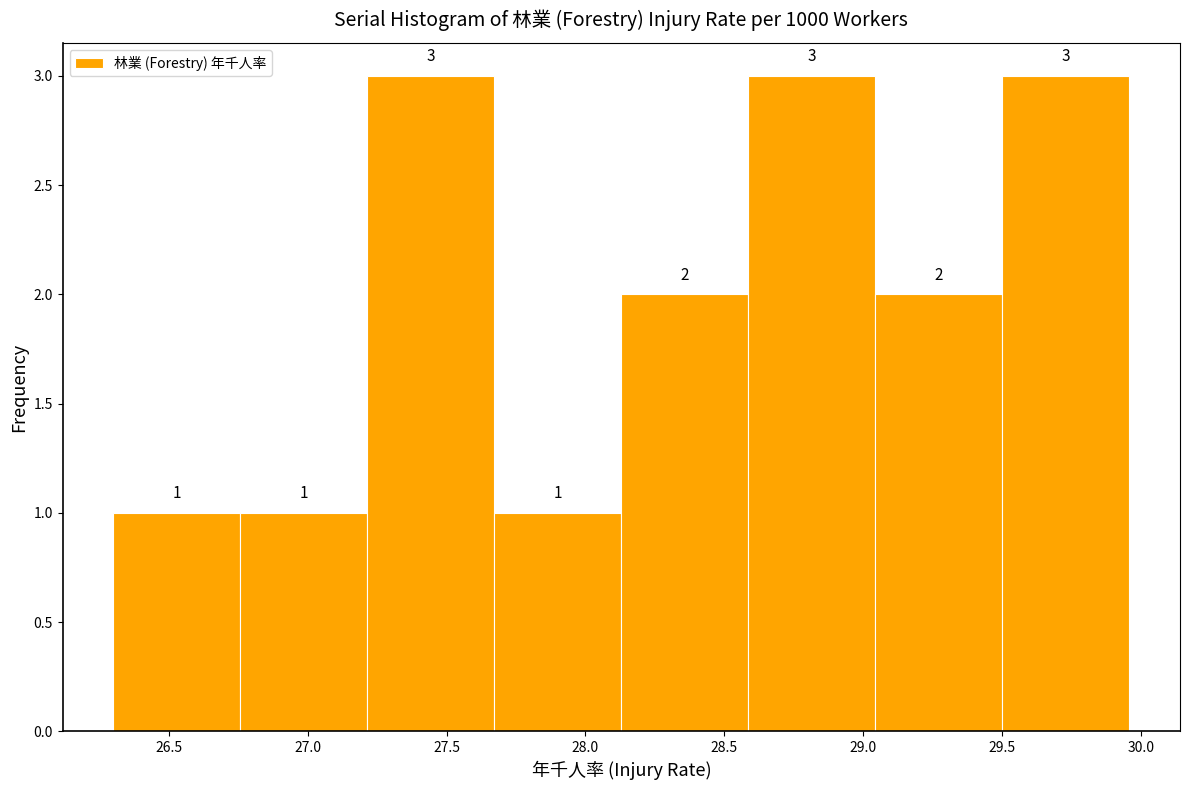

Reading left to right, transcribe this chart: for each bar, give the range it covers on the x-axis and its height. The bar edges are not printed on the chart, so give them approximately, as read against the axis.

26.30 to 26.75: 1
26.75 to 27.20: 1
27.20 to 27.65: 3
27.65 to 28.15: 1
28.15 to 28.60: 2
28.60 to 29.05: 3
29.05 to 29.50: 2
29.50 to 29.95: 3